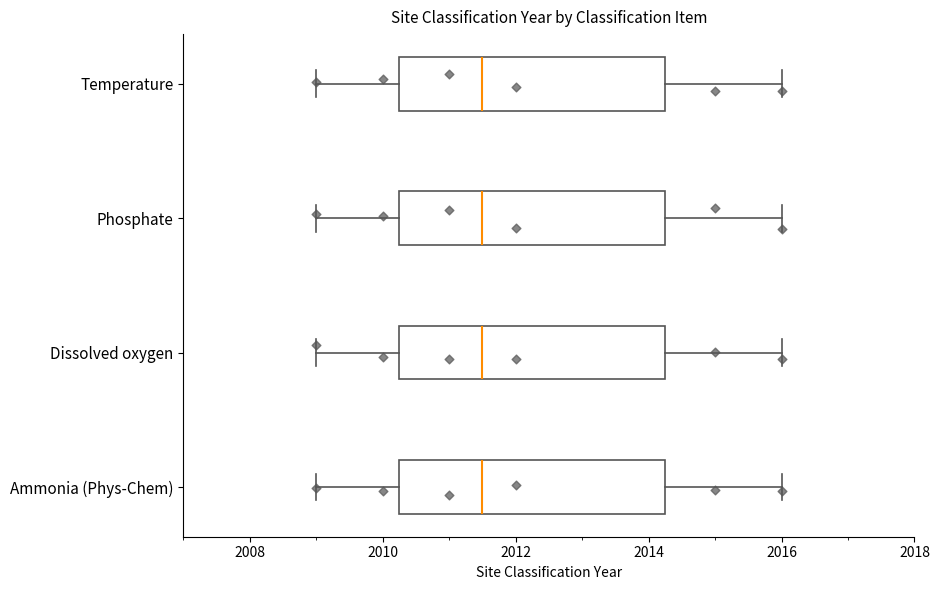

Reading bottom to top, transcribe this box plot: for each box, give where its median line is, the range the box spans, and where its two whiskers end, as read against the x-axis. The values are not printed on the chart, so give them approximately, as read against the axis.

Ammonia (Phys-Chem): median 2011.6, box 2010.2 to 2014.2, whiskers 2009.0 to 2016.0
Dissolved oxygen: median 2011.6, box 2010.2 to 2014.2, whiskers 2009.0 to 2016.0
Phosphate: median 2011.6, box 2010.2 to 2014.2, whiskers 2009.0 to 2016.0
Temperature: median 2011.6, box 2010.2 to 2014.2, whiskers 2009.0 to 2016.0